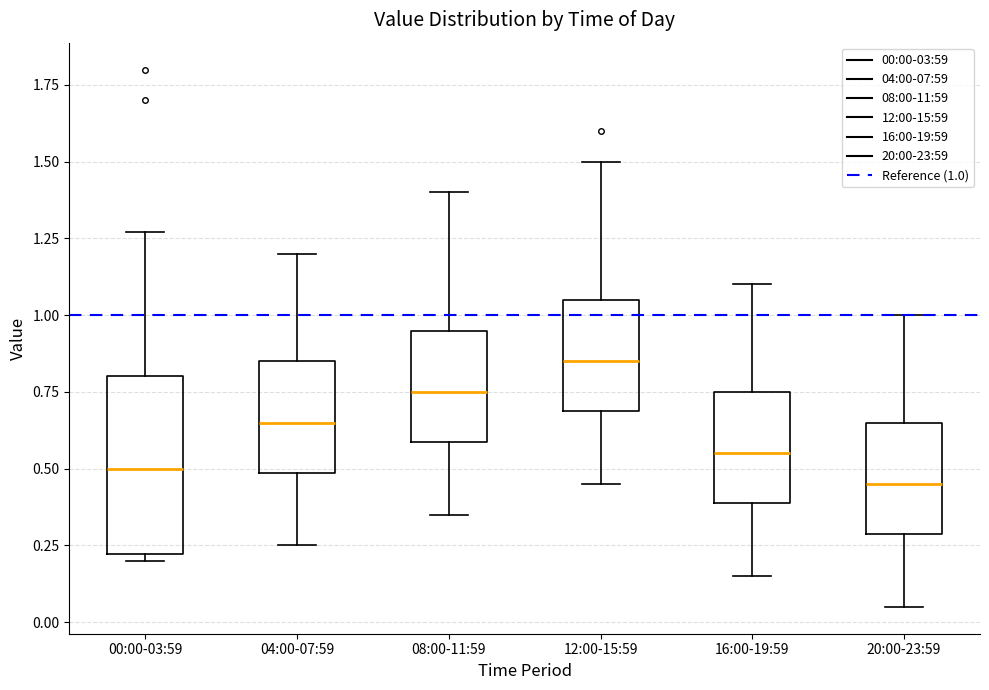

Where is the upper edge of the box for 20:00-23:59 on the y-axis? The values are not printed on the chart, so give them approximately, as read against the axis.

0.65